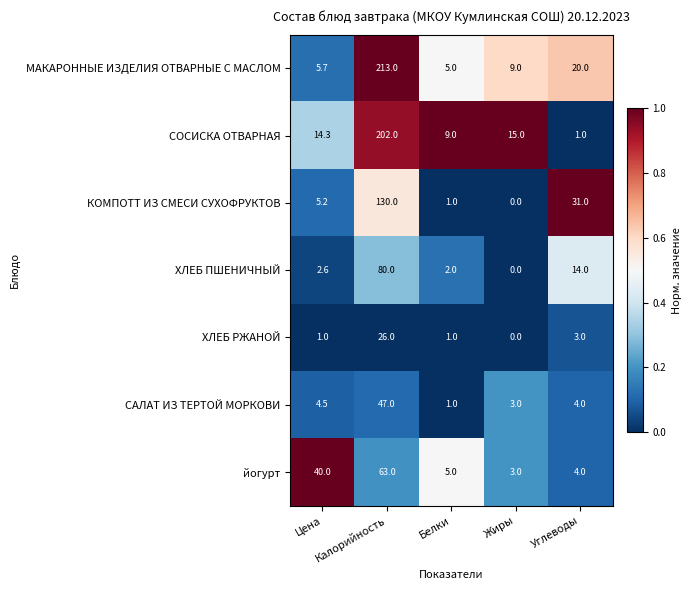

List the series in order of their peak value, highest first.

МАКАРОННЫЕ ИЗДЕЛИЯ ОТВАРНЫЕ С МАСЛОМ, СОСИСКА ОТВАРНАЯ, КОМПОТТ ИЗ СМЕСИ СУХОФРУКТОВ, ХЛЕБ ПШЕНИЧНЫЙ, йогурт, САЛАТ ИЗ ТЕРТОЙ МОРКОВИ, ХЛЕБ РЖАНОЙ